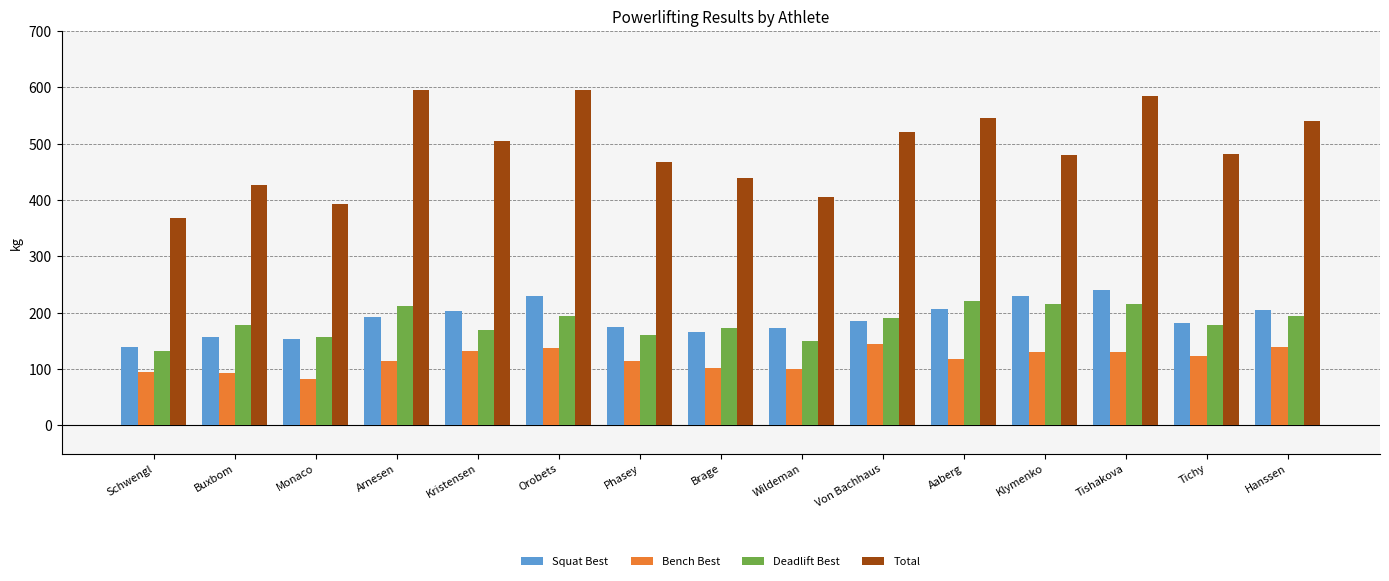

Is the value of Total at Von Bachhaus greater than the value of Squat Best at Aaberg?

Yes